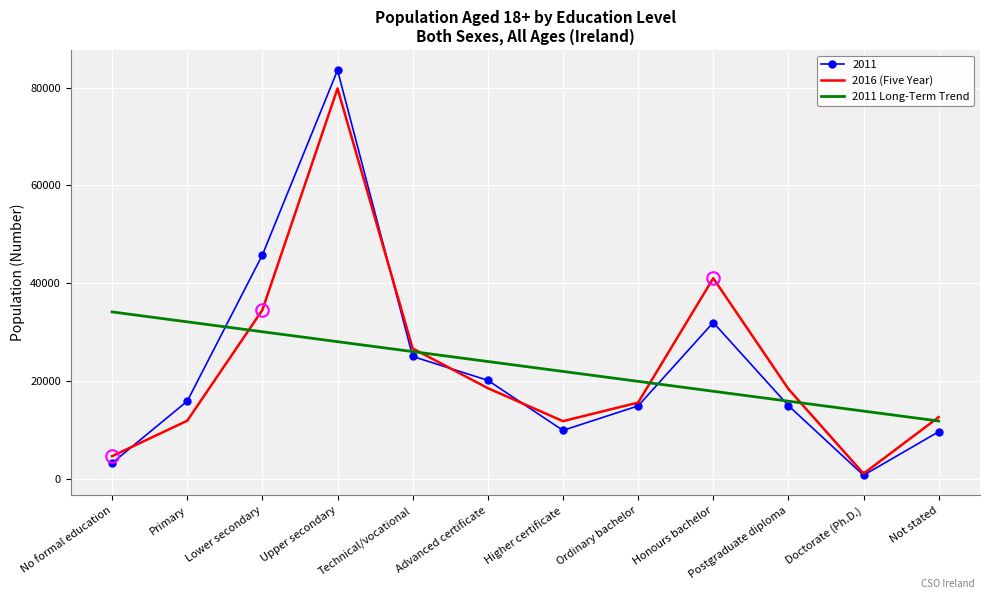

Where is 2011 nearest to the value 42153?

Lower secondary